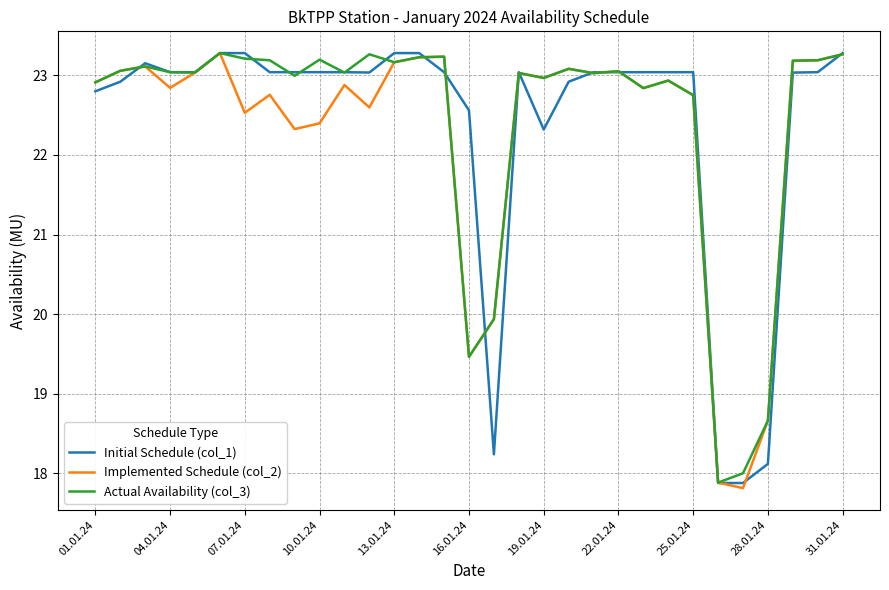

What is the smallest value displayed?

17.8